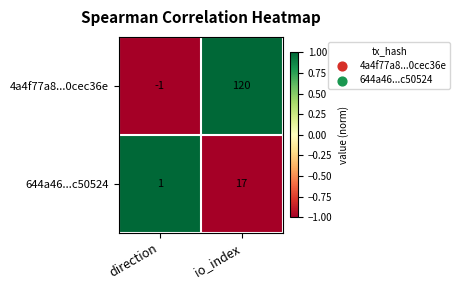

What is the average value of the 644a46...c50524 series?

9